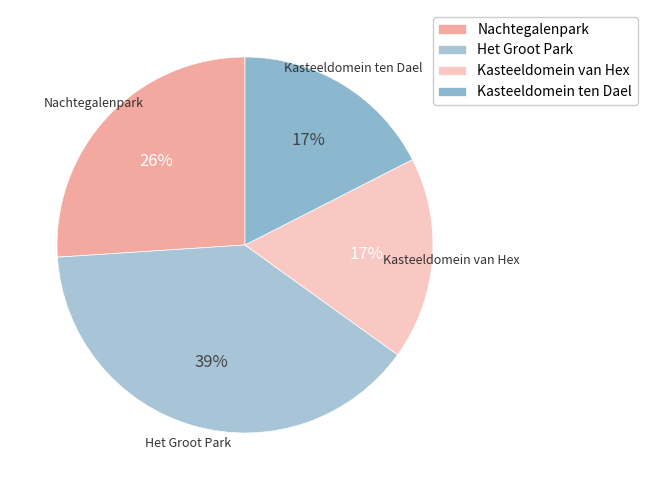

Which slice is the largest?

Het Groot Park